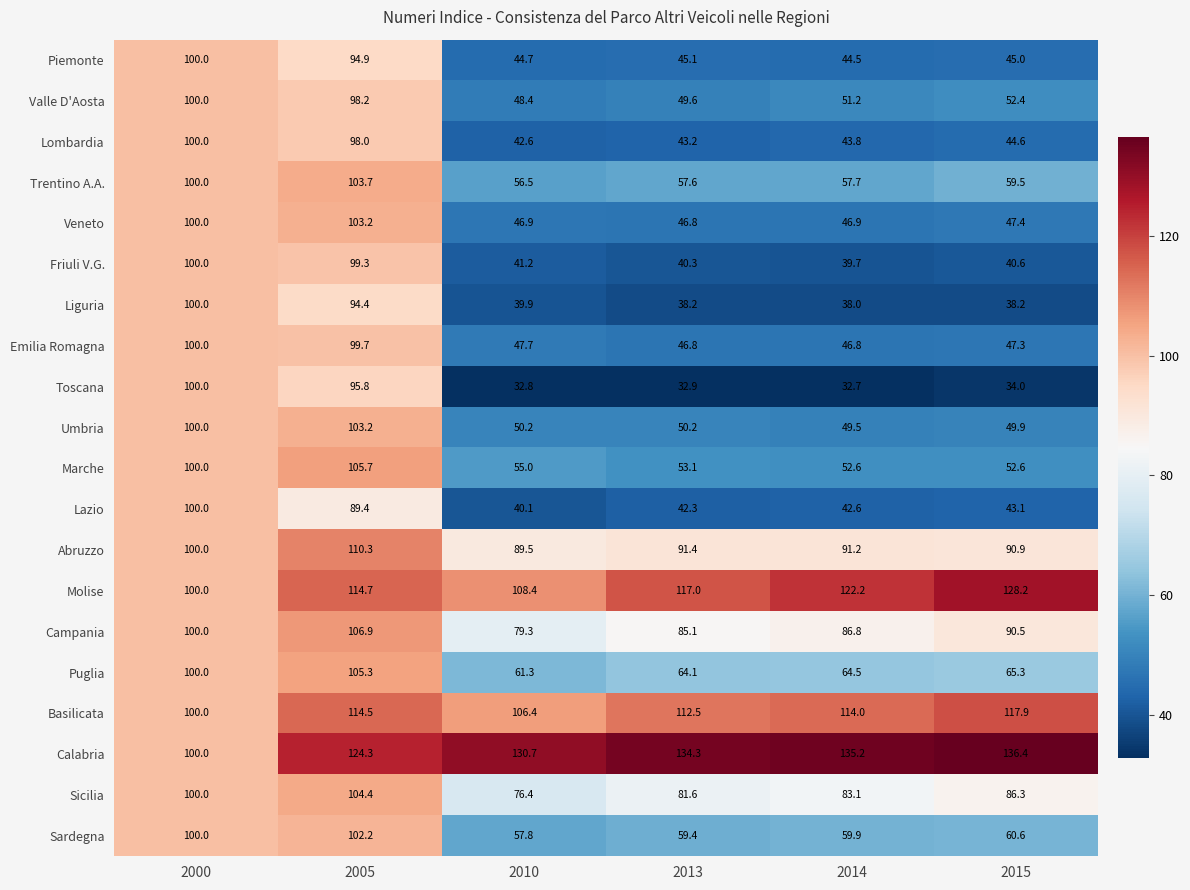

Which series has the largest total across all categories?

Calabria